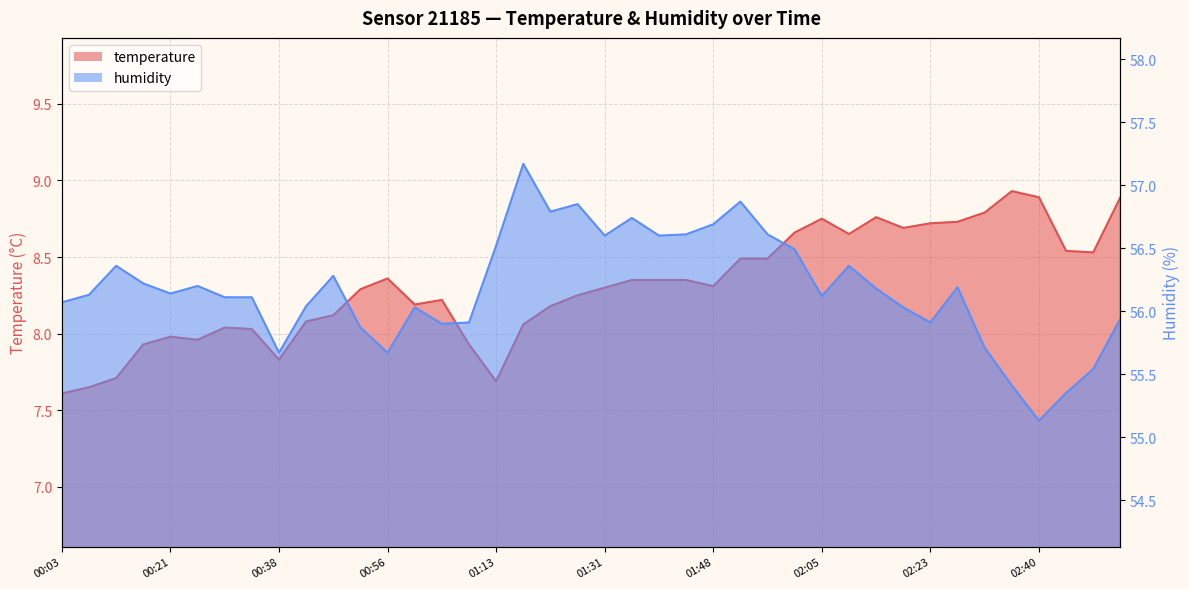

What is the lowest value of the humidity series?

55.1